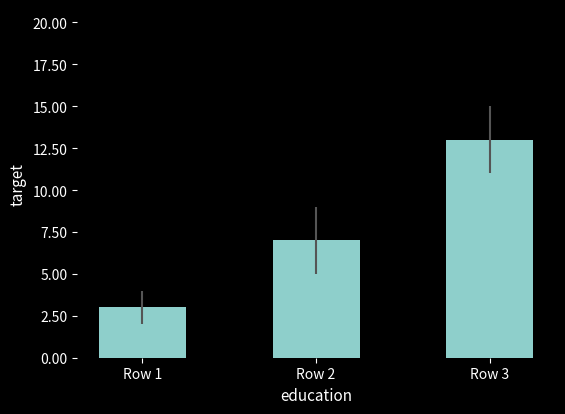

What is the average value?

8